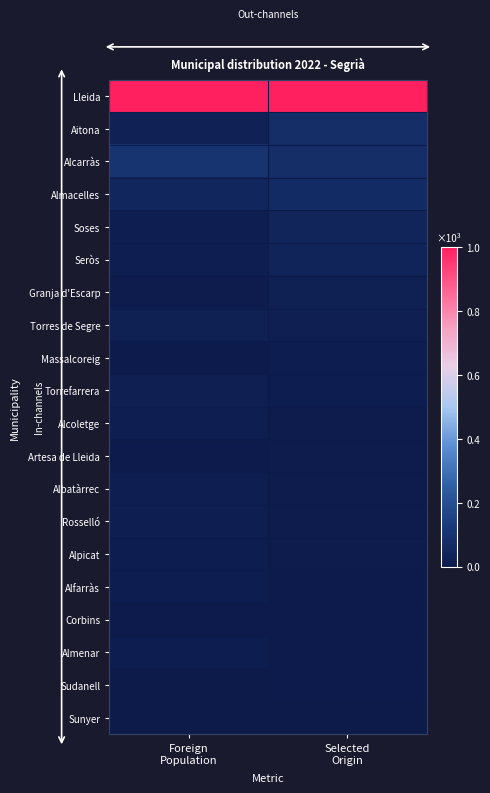

At how many categories does at least one series exceed 0?

2